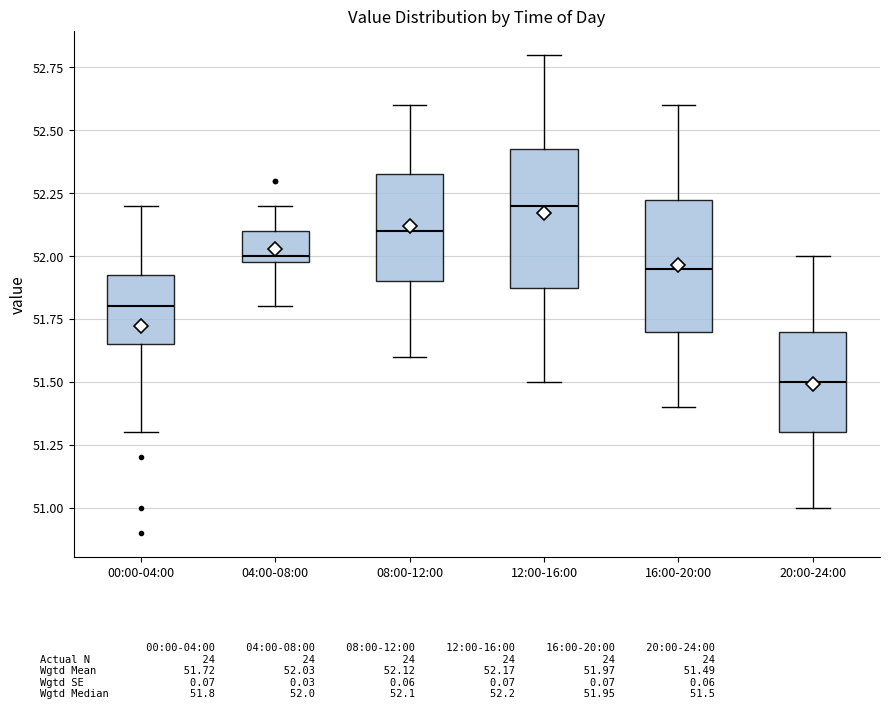

Reading left to right, transcribe this box plot: for each box, give where its median line is, the range the box spans, and where its two whiskers end, as read against the y-axis. The values are not printed on the chart, so give them approximately, as read against the axis.

00:00-04:00: median 51.80, box 51.65 to 51.95, whiskers 51.30 to 52.20
04:00-08:00: median 52.00 (just above the box's lower edge), box 52.00 to 52.10, whiskers 51.80 to 52.20
08:00-12:00: median 52.10, box 51.90 to 52.35, whiskers 51.60 to 52.60
12:00-16:00: median 52.20, box 51.90 to 52.45, whiskers 51.50 to 52.80
16:00-20:00: median 51.95, box 51.70 to 52.25, whiskers 51.40 to 52.60
20:00-24:00: median 51.50, box 51.30 to 51.70, whiskers 51.00 to 52.00